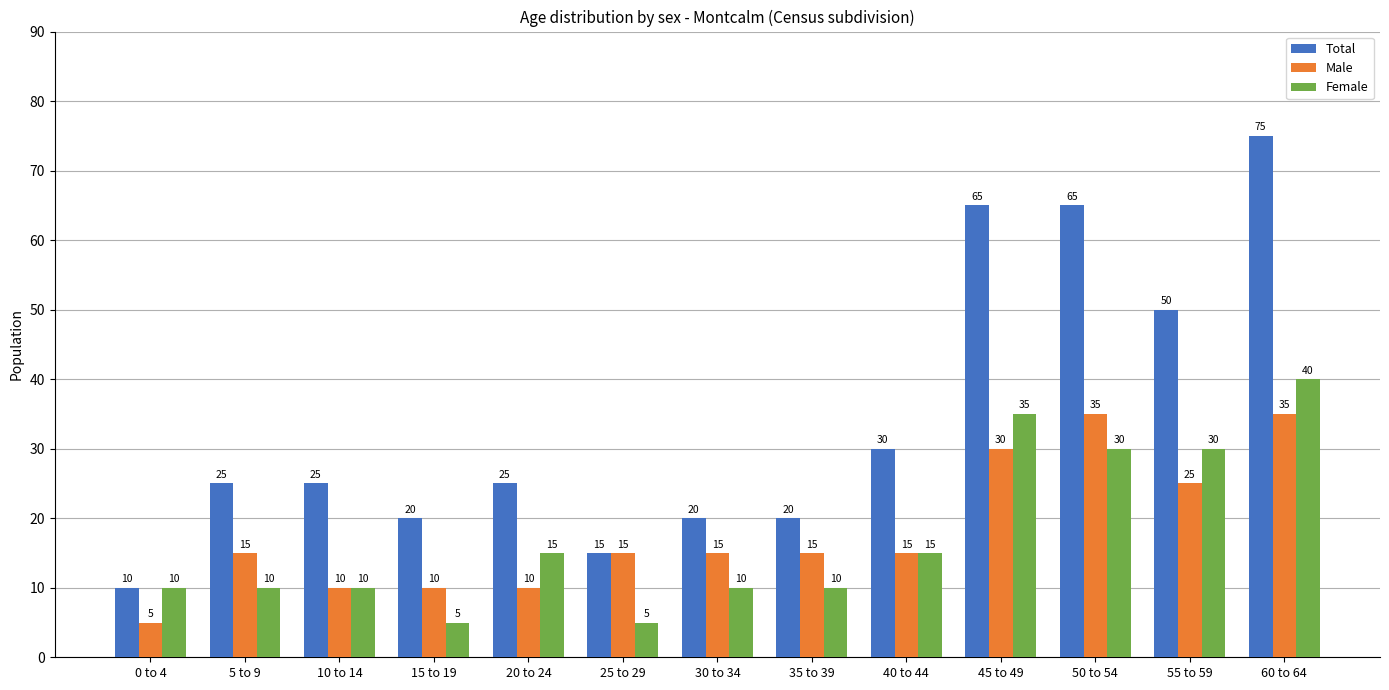

Between 0 to 4 and 25 to 29, which series saw the biggest shift?

Male